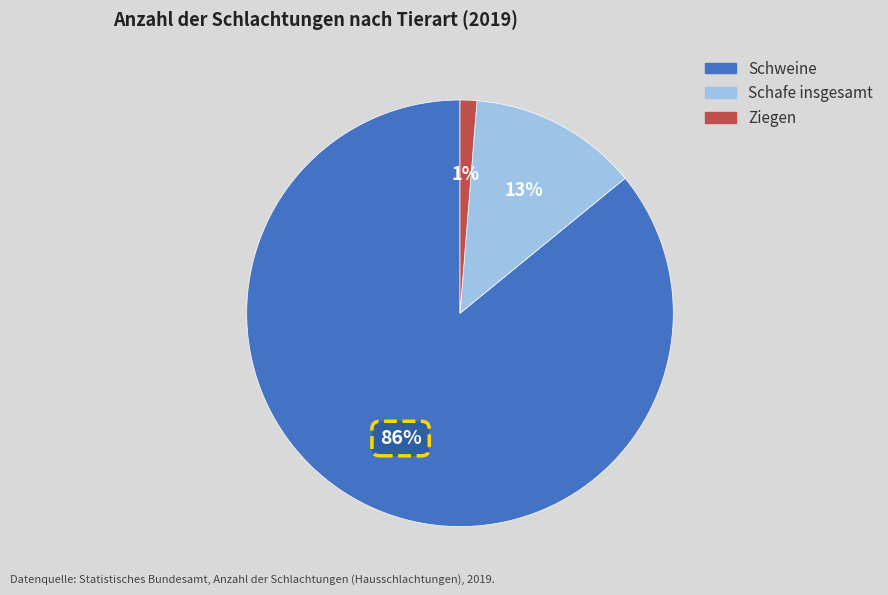

Do Ziegen and Schafe insgesamt together represent more than half of the pie?

No